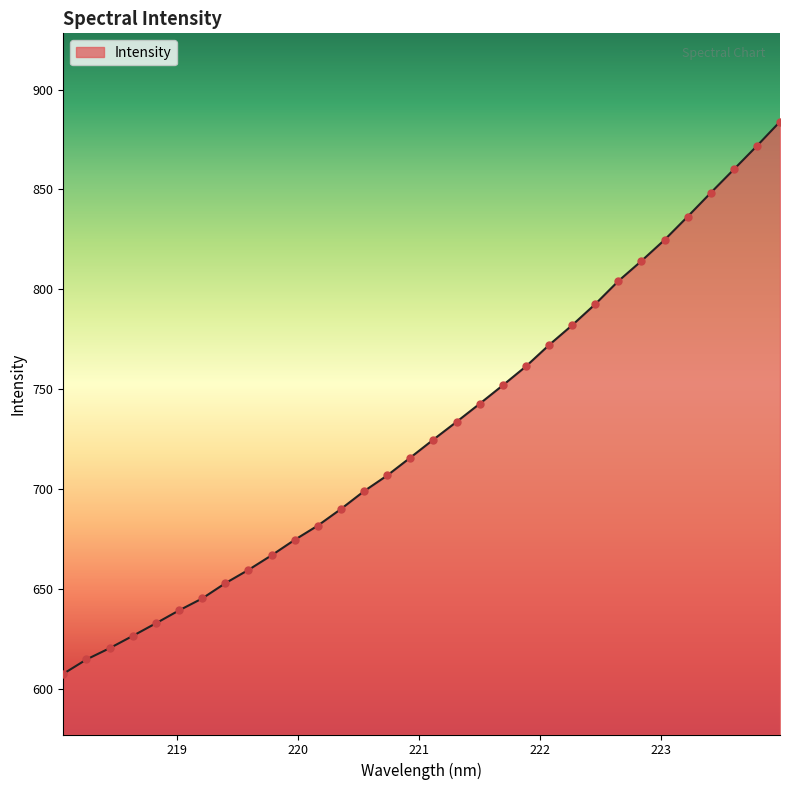

What is the difference between the maximum and minimum values?

276.4